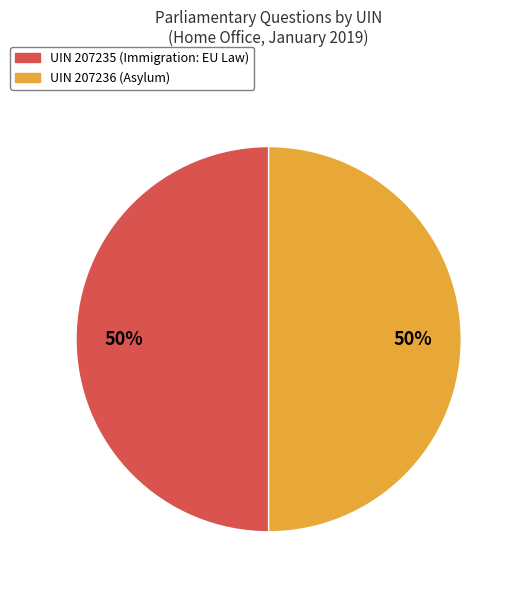

To the nearest percent, what is the average slice percentage?

50%